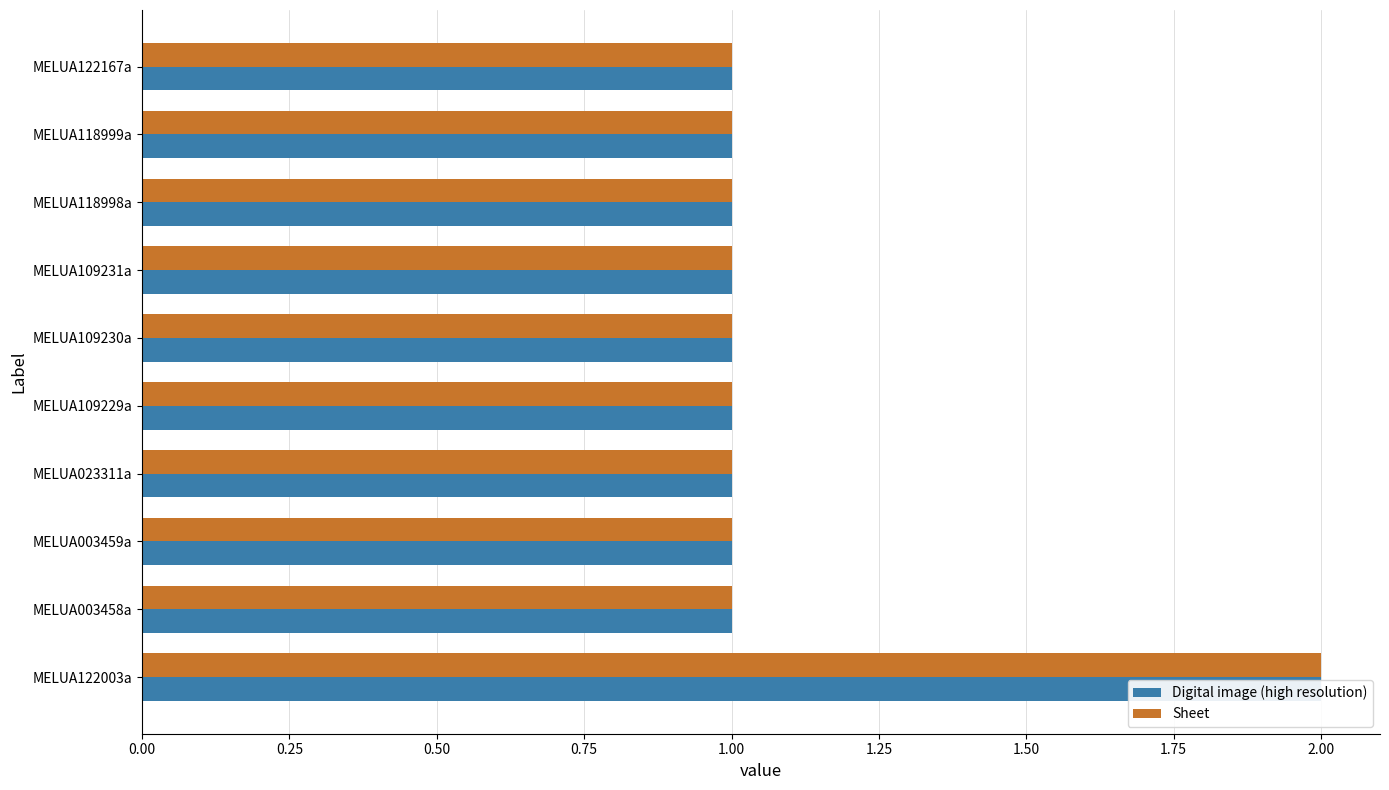

What is the maximum value shown in the chart?

2